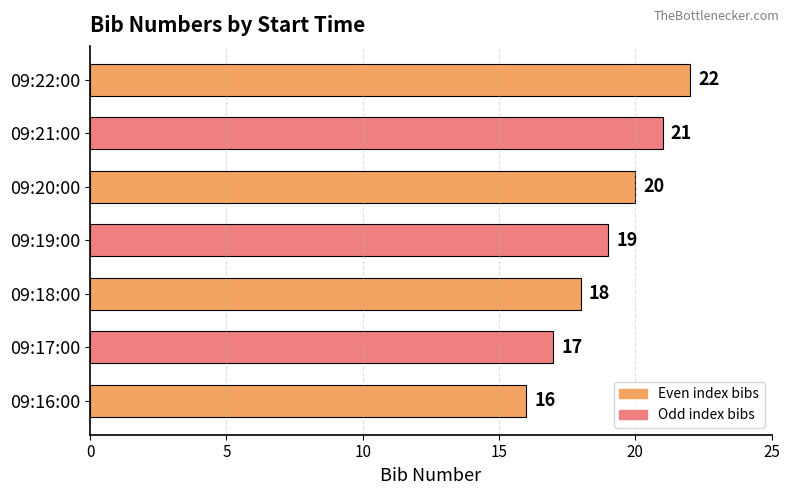

Approximately how many times larger is the value at 09:22:00 compared to 09:17:00?

1.3